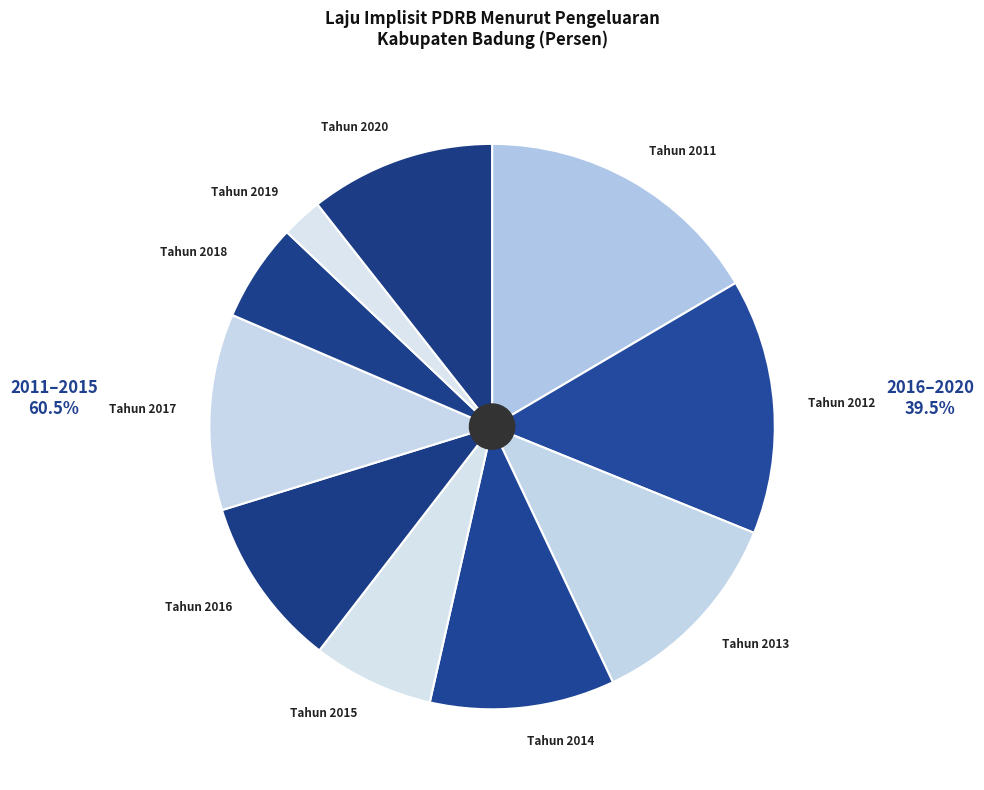

True or false: Tahun 2017 accounts for 4% of the total.

False